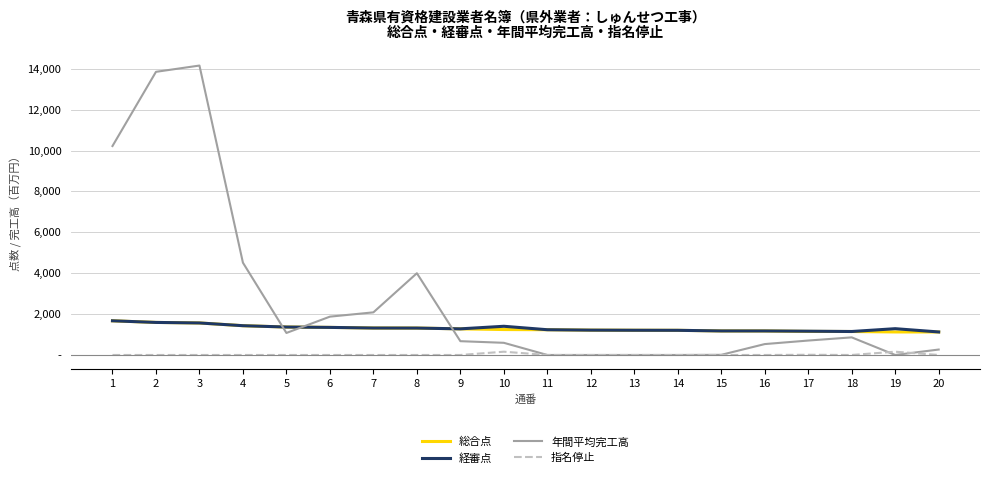

True or false: 総合点 and 指名停止 intersect in this chart.

False